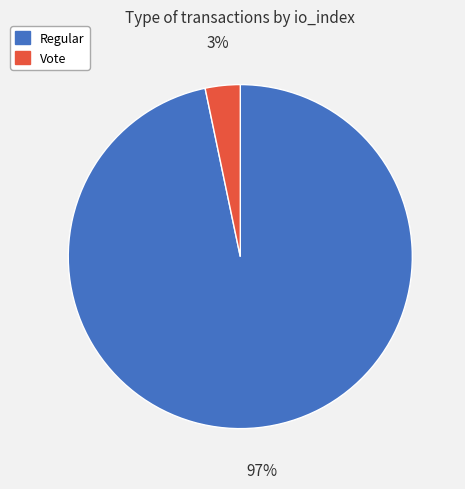

Which slice represents more than half of the pie?

Regular